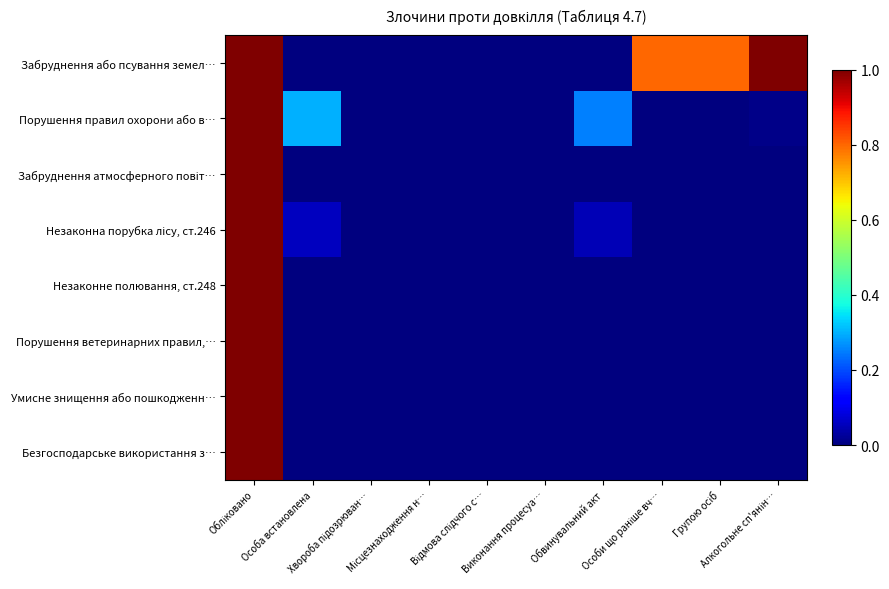

At which category is the sum across all series the highest?

Обліковано